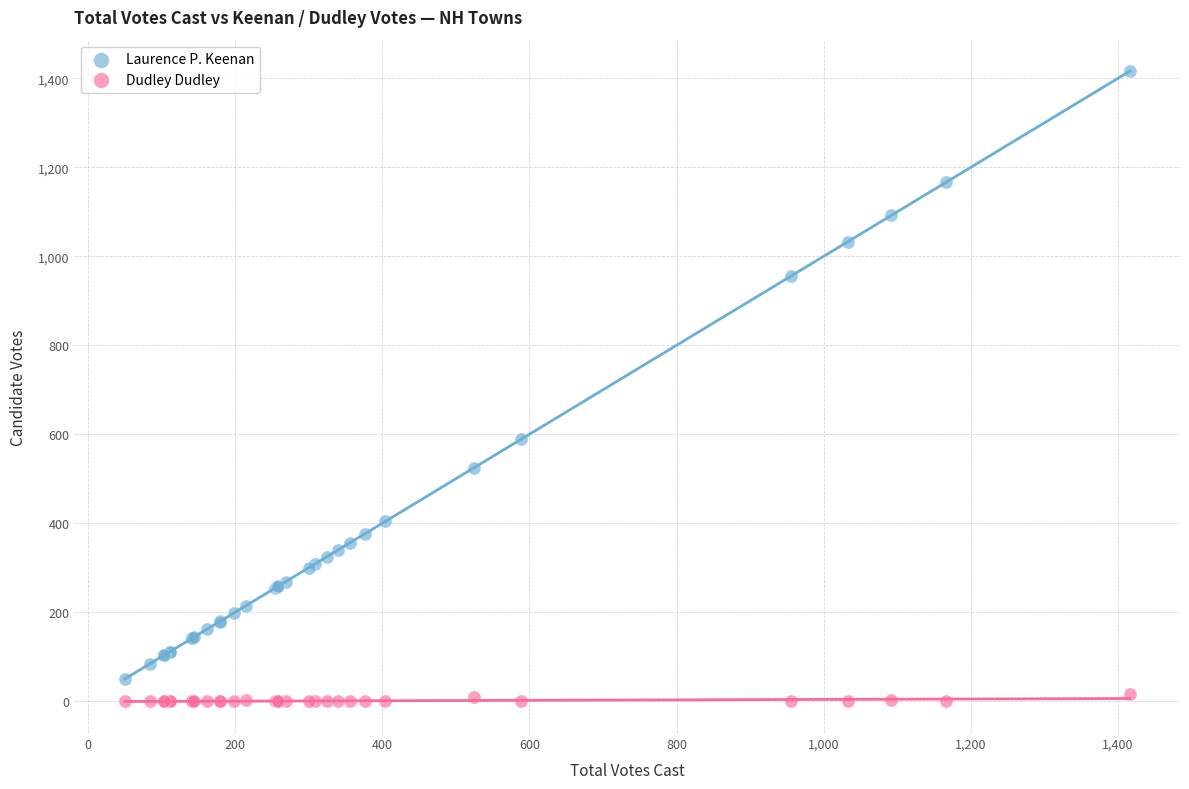

What are all the series names shown in the legend?

Laurence P. Keenan, Dudley Dudley